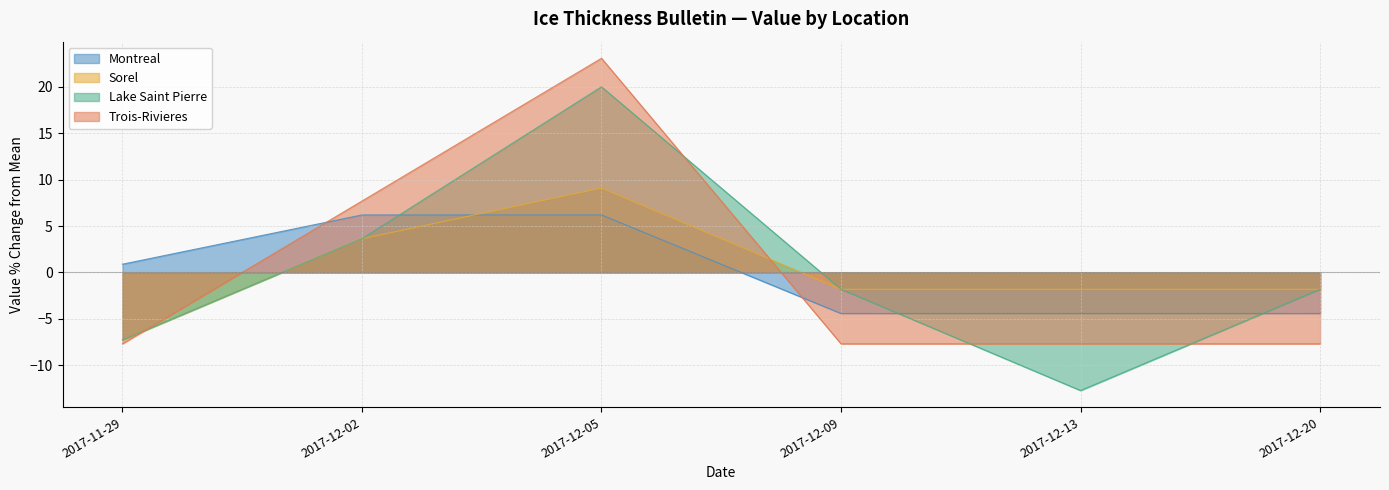

True or false: Montreal and Lake Saint Pierre intersect in this chart.

True